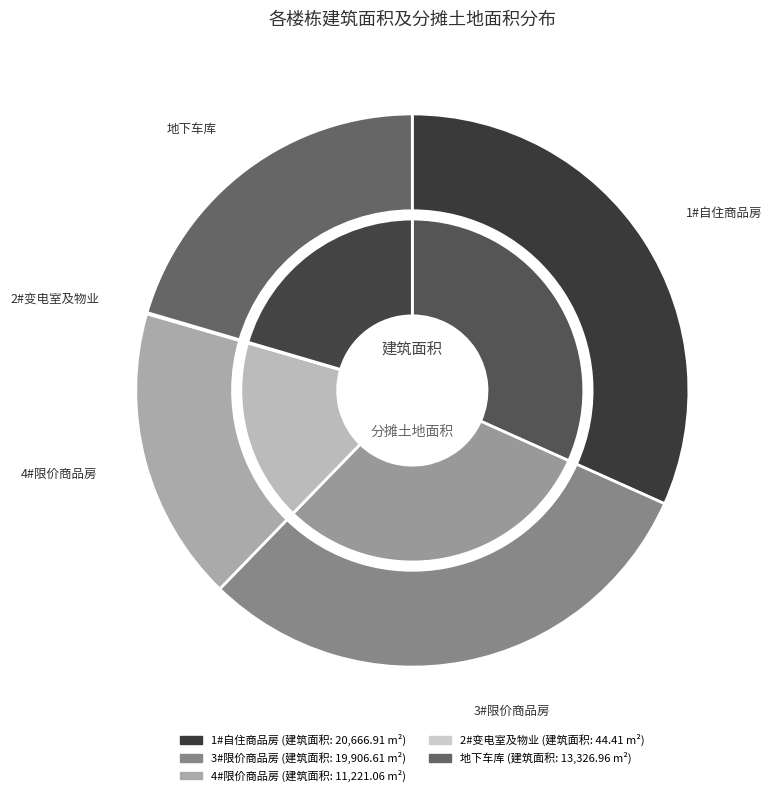

What is the change in value from 1#自住商品房 to 2#变电室及物业?

-3799.8